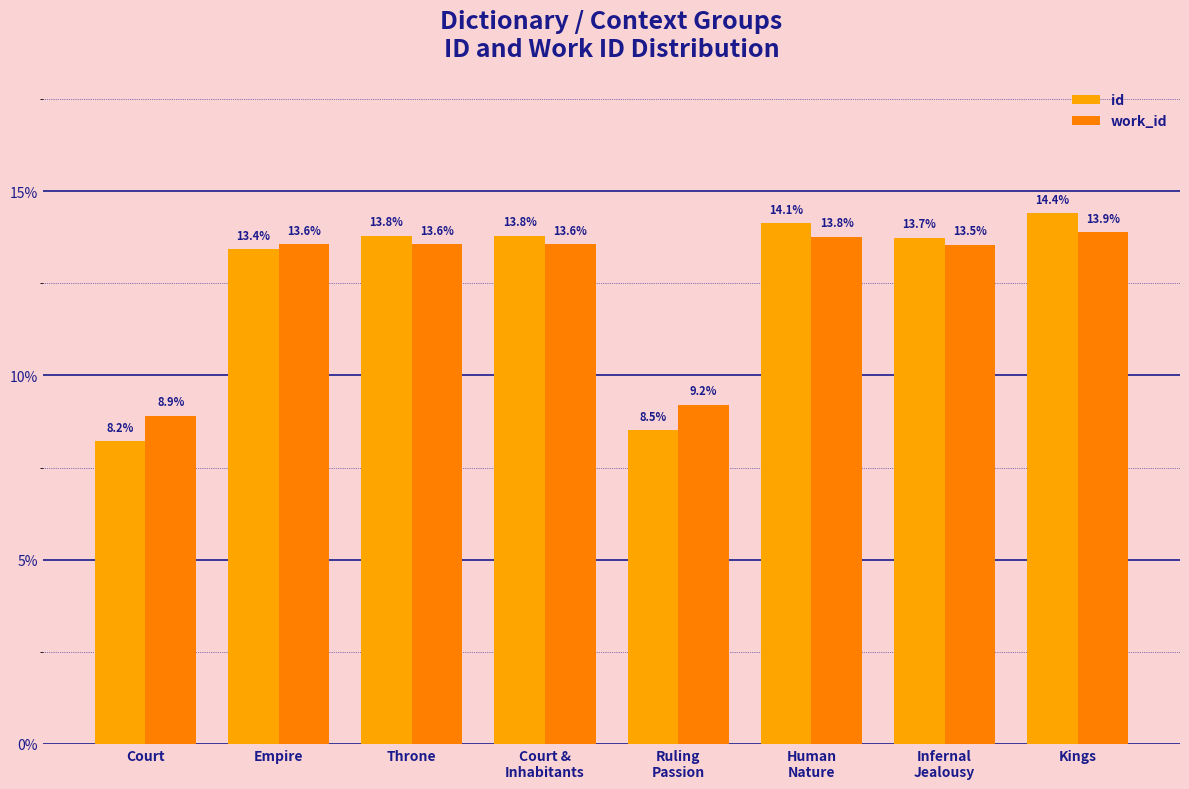

The value of id at Human
Nature is 14.1. True or false?

True